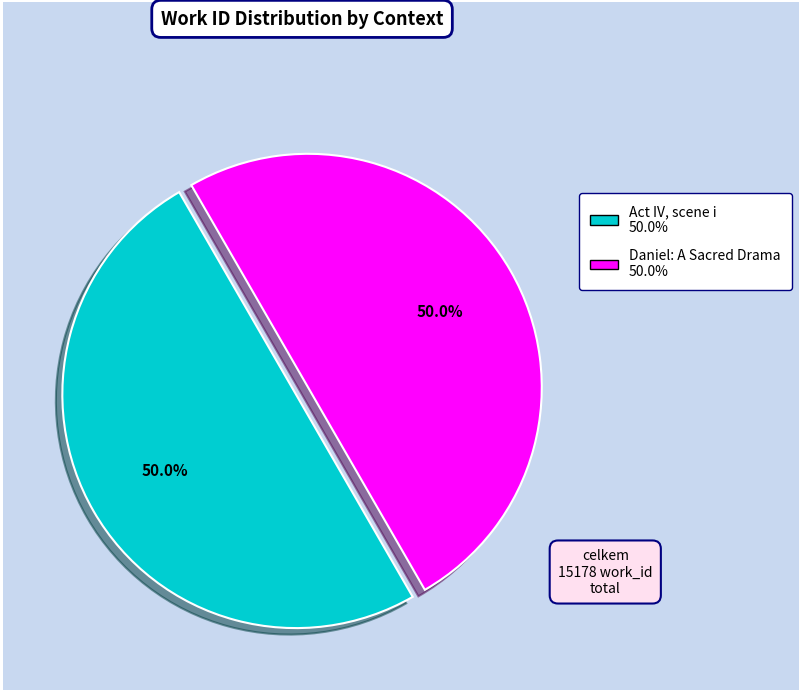

Approximately how many times larger is the value at Act IV, scene i compared to Daniel: A Sacred Drama?

1.0